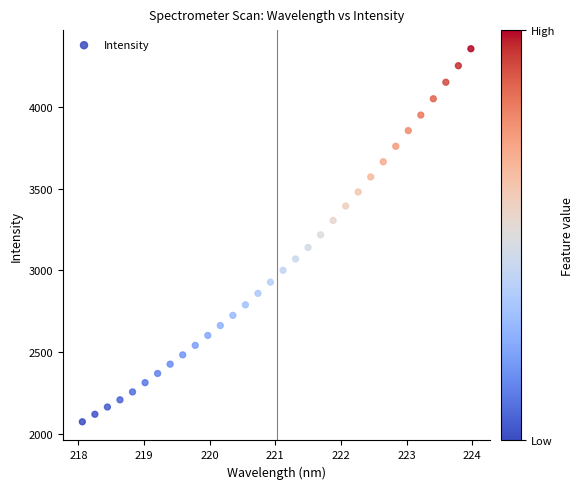

What is the range of X values (max minus min)?

5.9